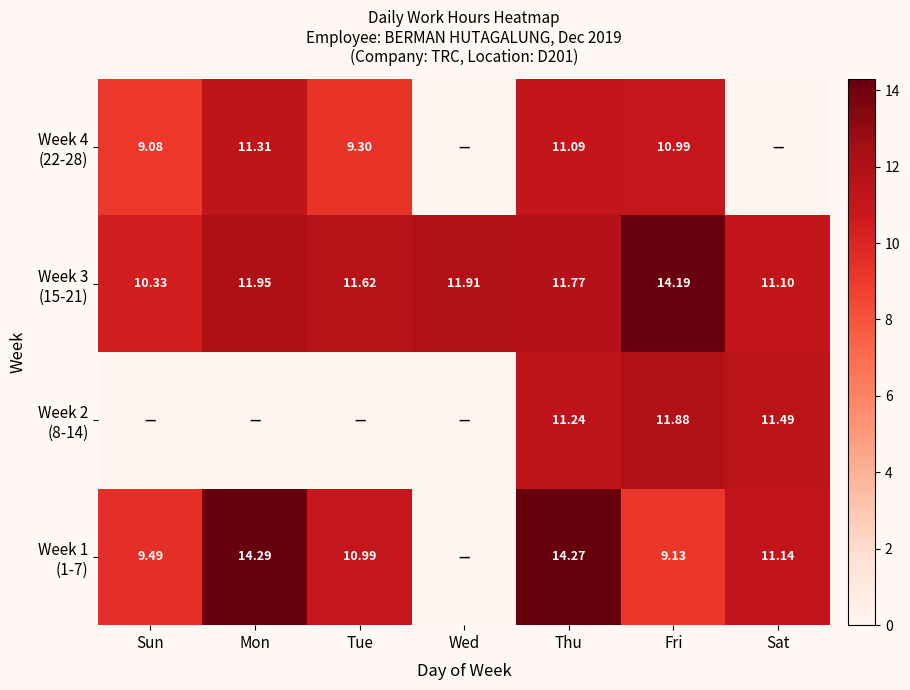

At which category is the sum across all series the highest?

Thu